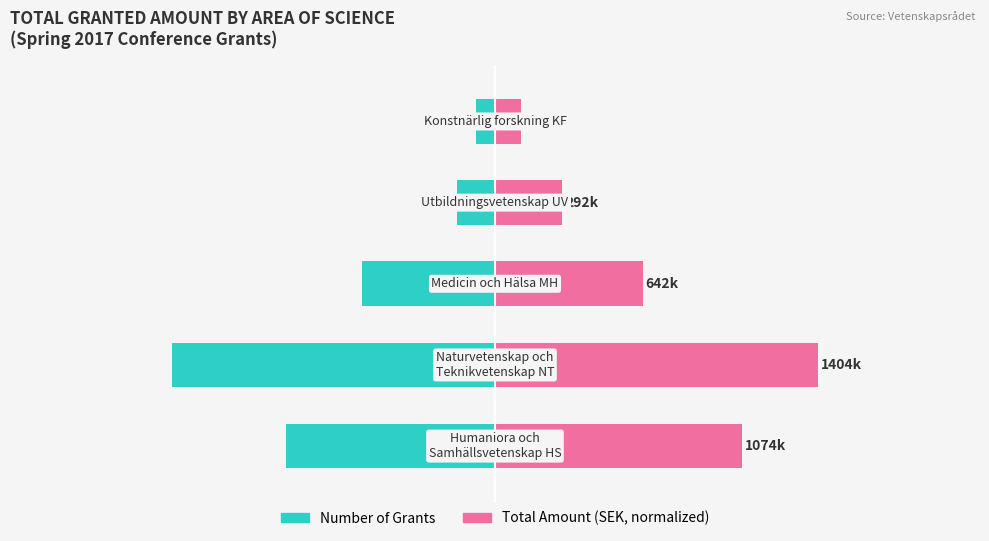

List the labels in order of Total Amount (normalized) value, smallest first.

4, 3, 2, 0, 1